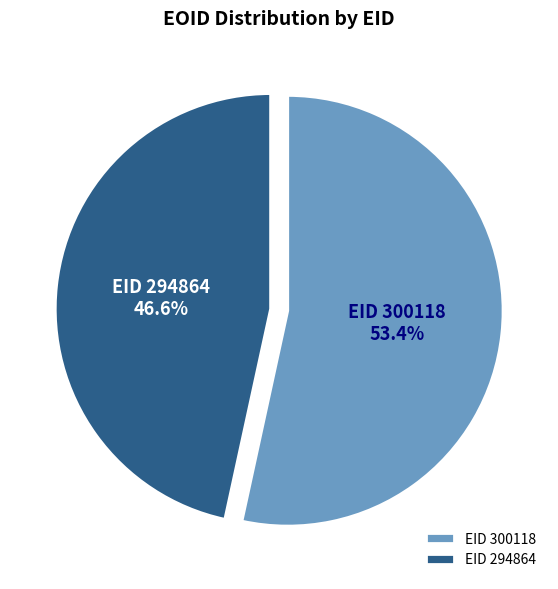

What is the ratio of the value at EID 294864 to the value at EID 300118?

0.9